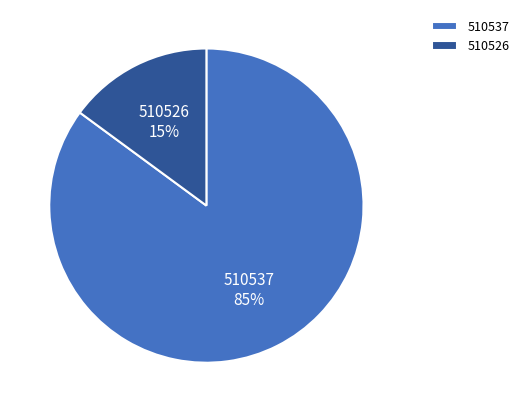

True or false: 510537 accounts for 85% of the total.

True